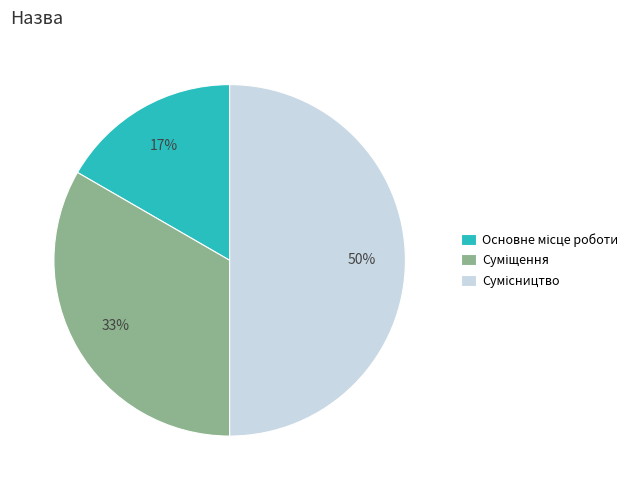

To the nearest percent, what is the average slice percentage?

33%